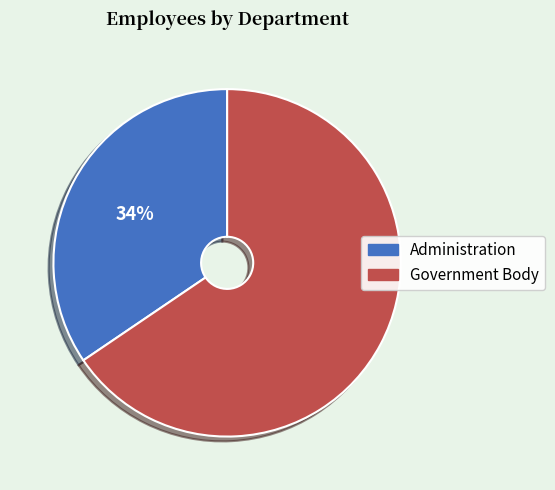

The Government Body slice represents 66% of the pie. True or false?

True